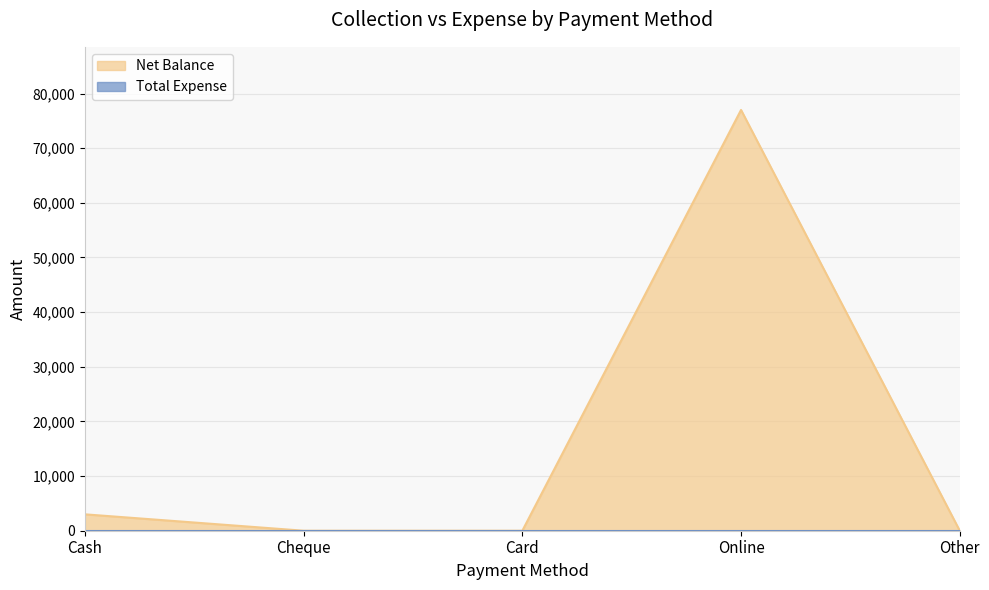

How many points are higher than both their immediate neighbors (excluding endpoints)?

1